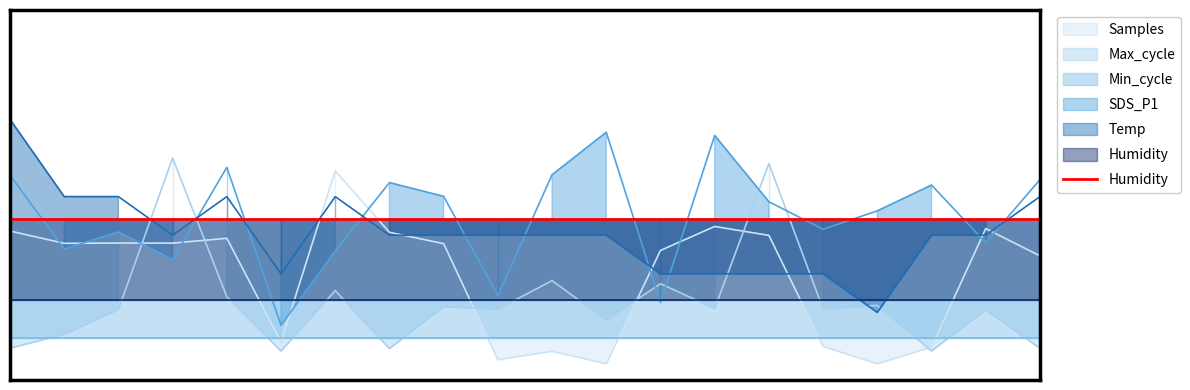

Which series has the largest range (max minus min)?

Samples